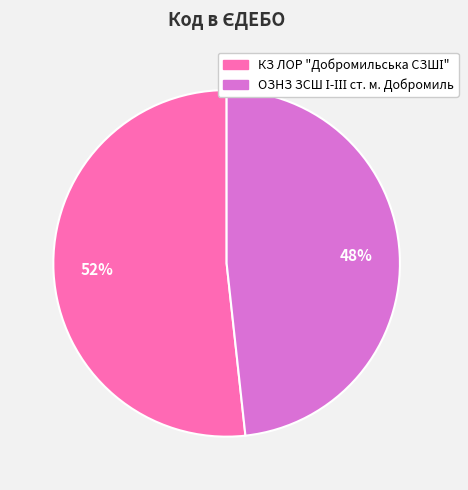

To the nearest percent, what is the average slice percentage?

50%